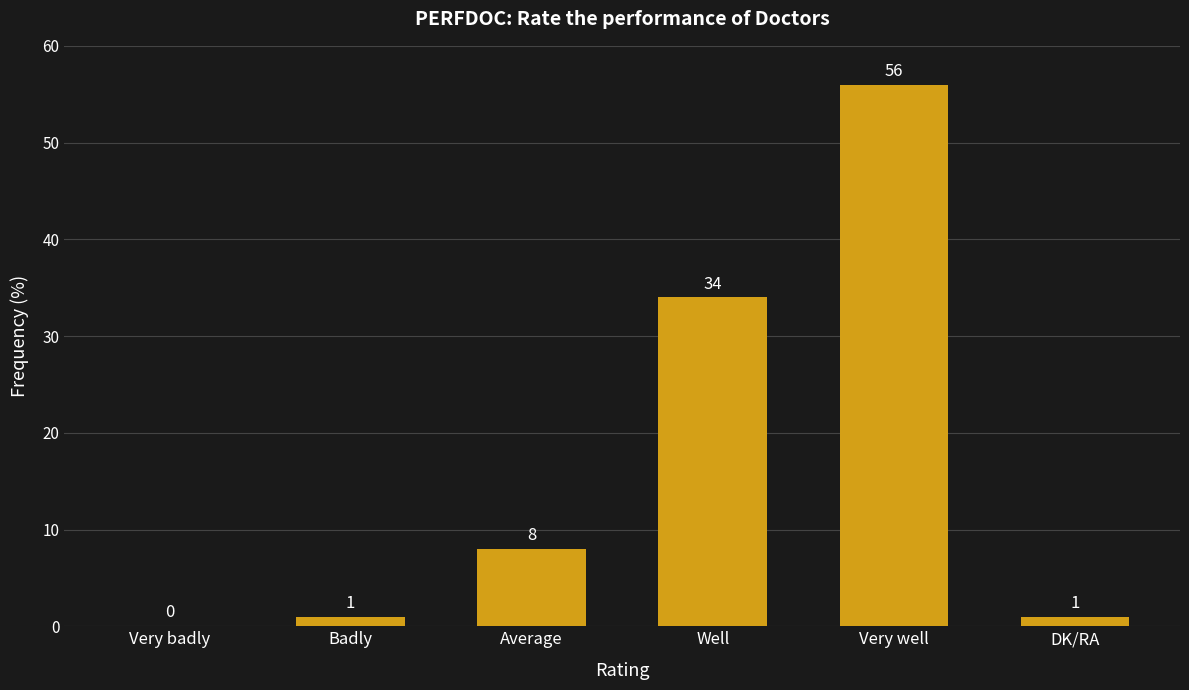

What is the sum of all values?

100